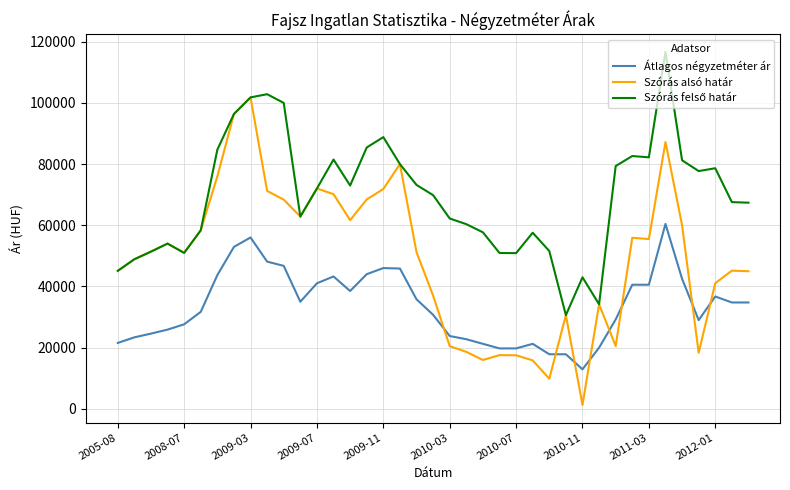

How many values in the Átlagos négyzetméter ár series are below 34756?

19